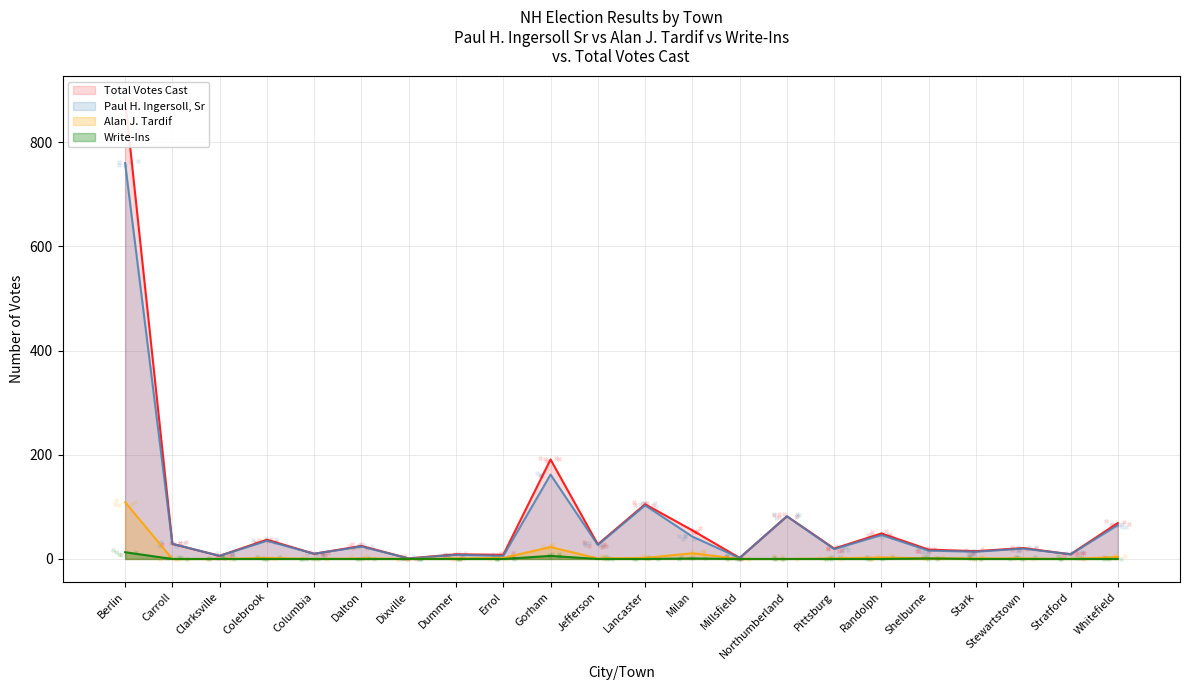

What is the total value across all series at Shelburne?

36